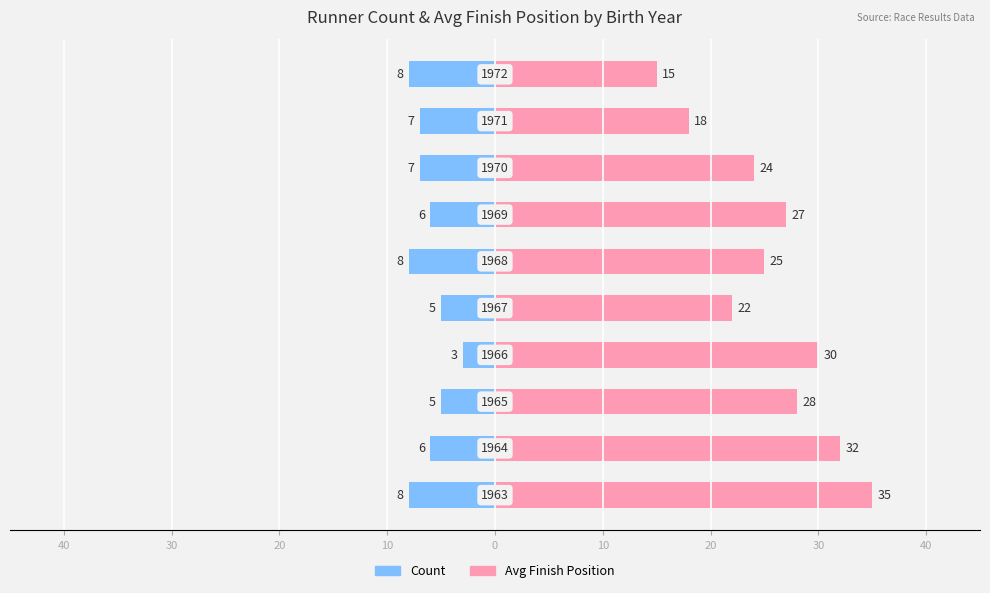

Are the bars horizontal?

Yes